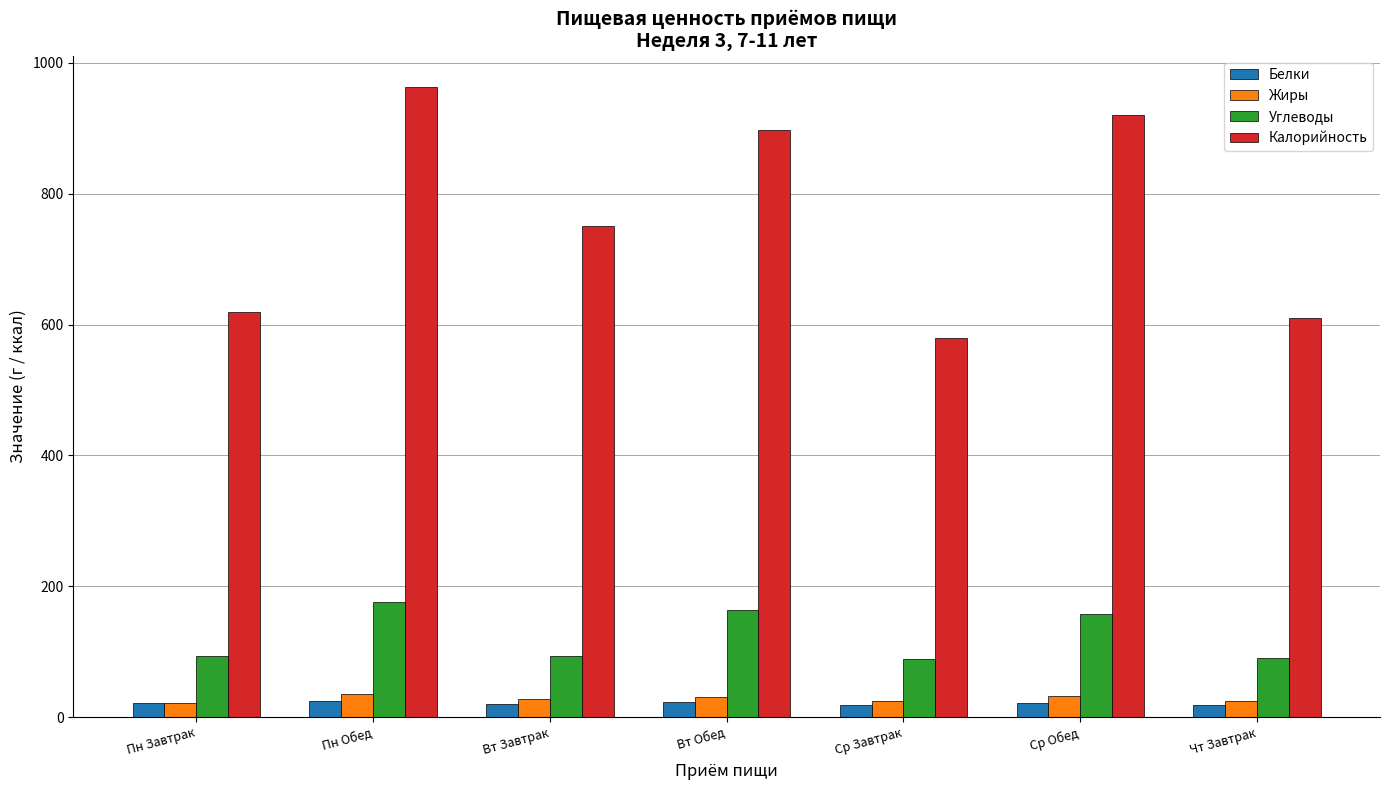

What is the label of the 5th bar from the left?

Ср Завтрак